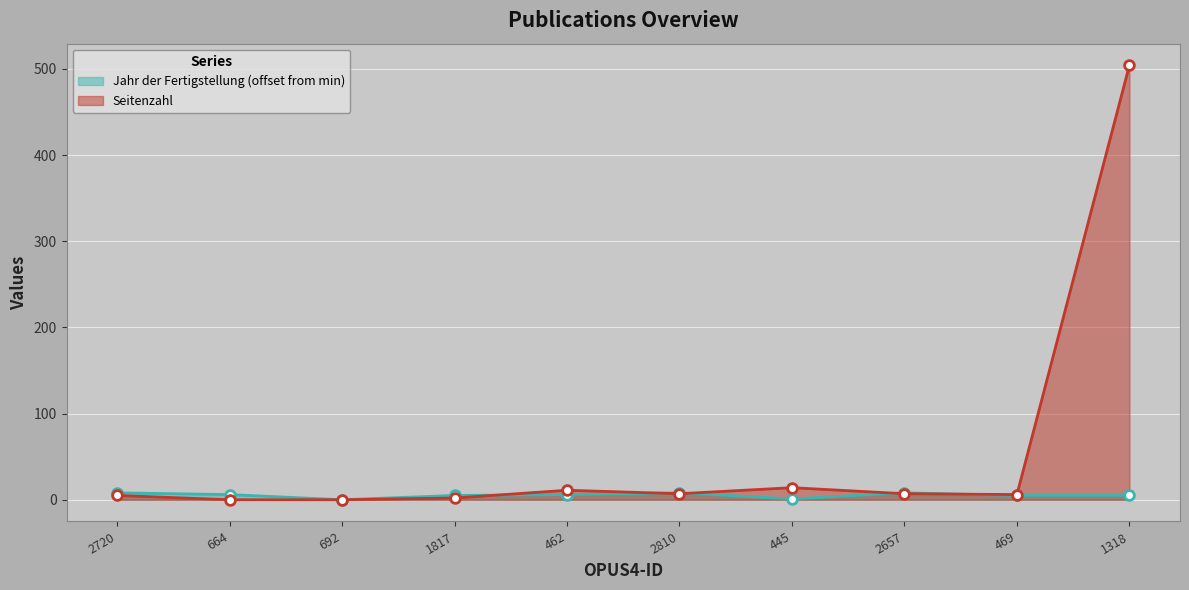

What is the label of the 7th point from the left?

445